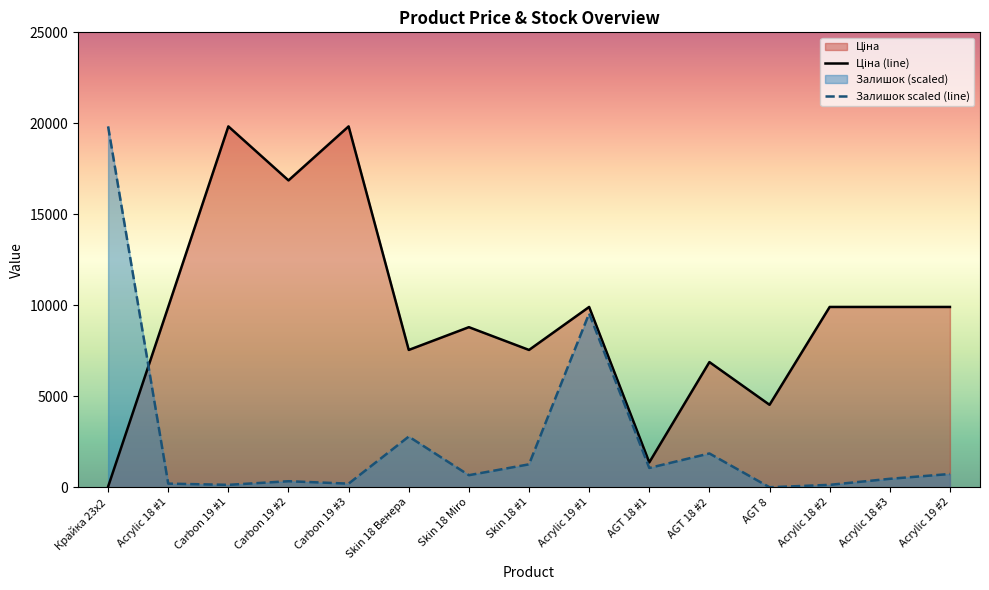

How many series are shown in this chart?

2